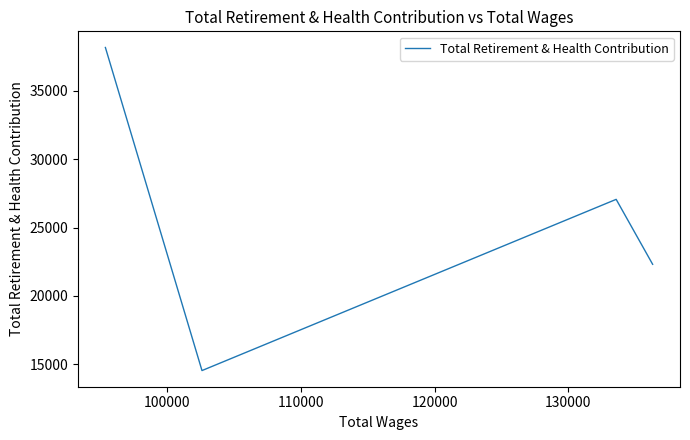

How many lines are shown in the chart?

1